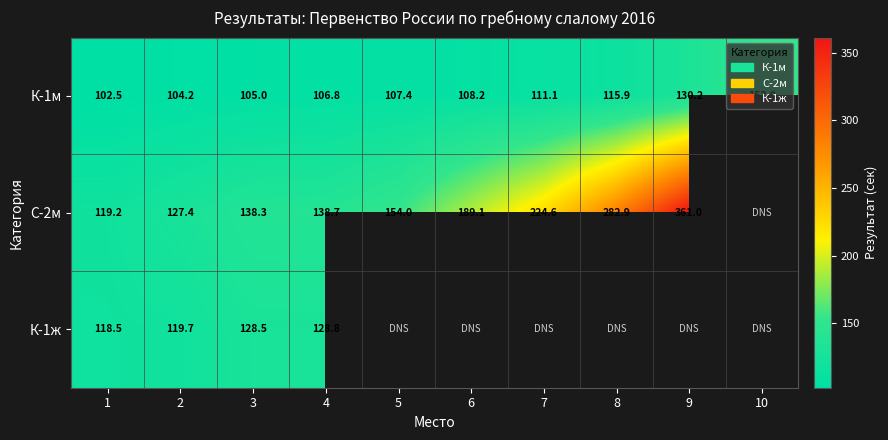

How many distinct data groups are displayed?

3